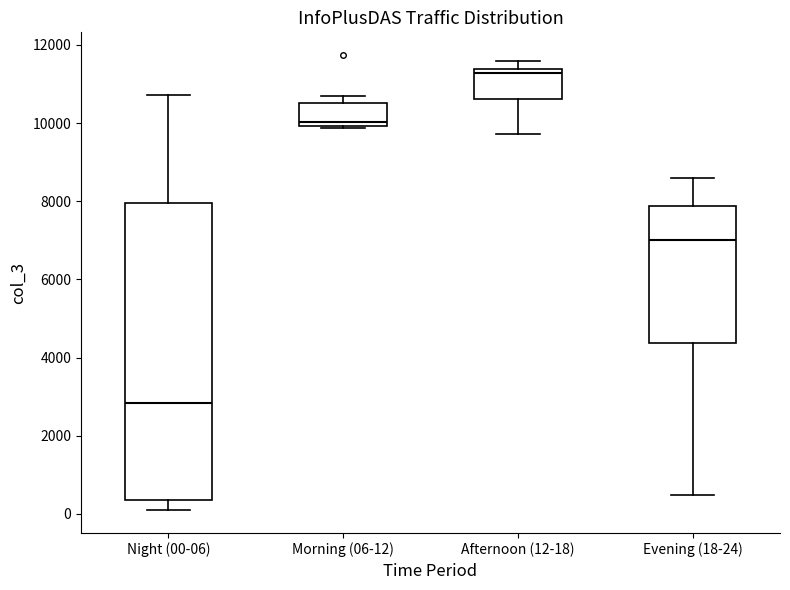

Comparing the boxes themselves (not the whiskers), which one is the tallest?

Night (00-06)